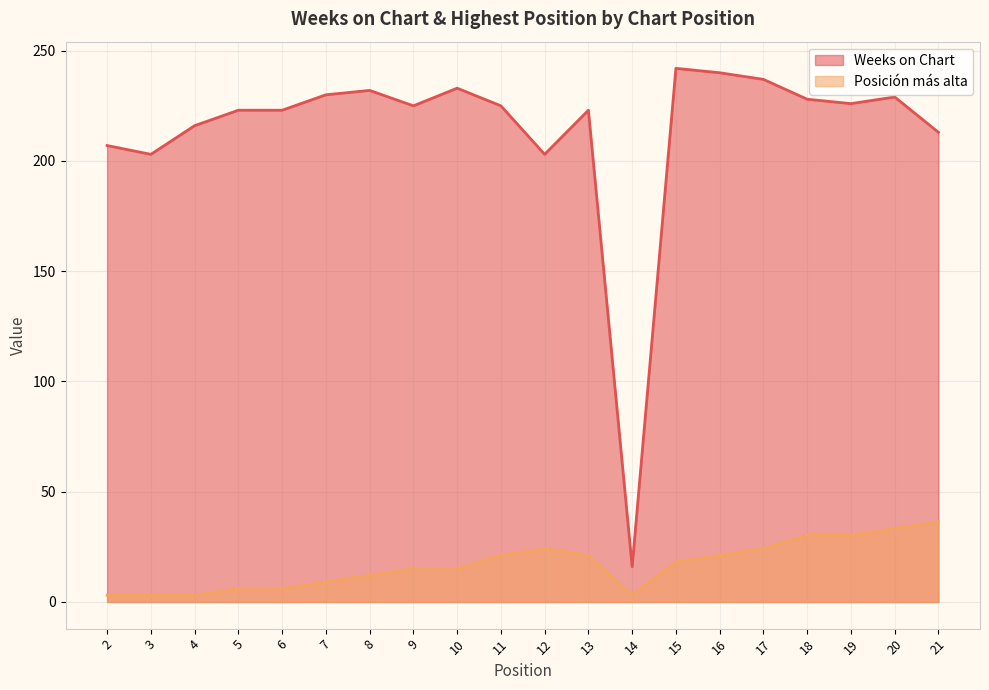

Which has a higher value, 2 or 6?

6